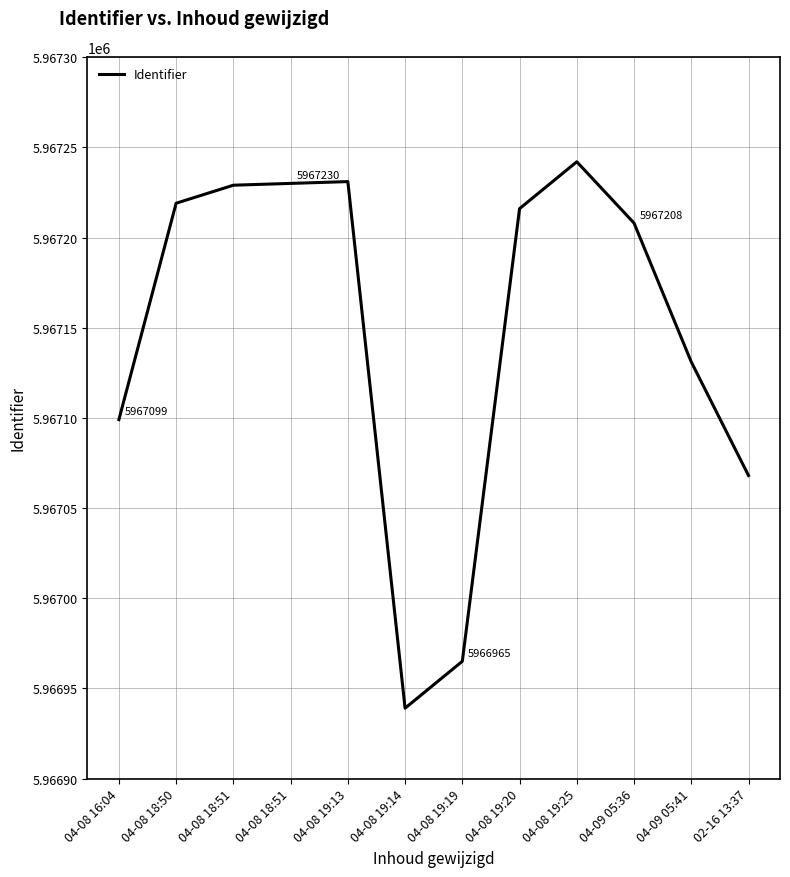

Rank the categories by value from lowest to highest.

04-08 19:14, 04-08 19:19, 02-16 13:37, 04-08 16:04, 04-09 05:41, 04-09 05:36, 04-08 19:20, 04-08 18:50, 04-08 18:51, 04-08 18:51, 04-08 19:13, 04-08 19:25